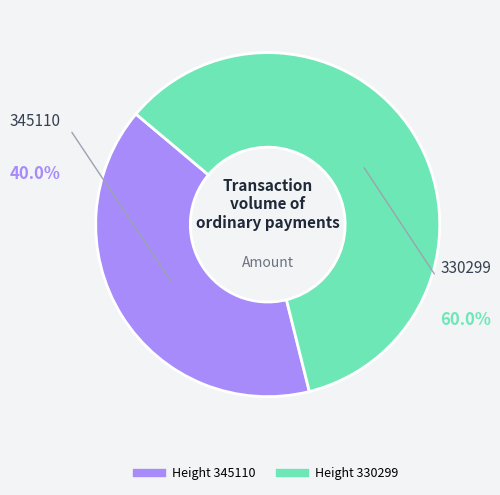

To the nearest percent, what is the difference between the largest and smallest slice percentages?

20%